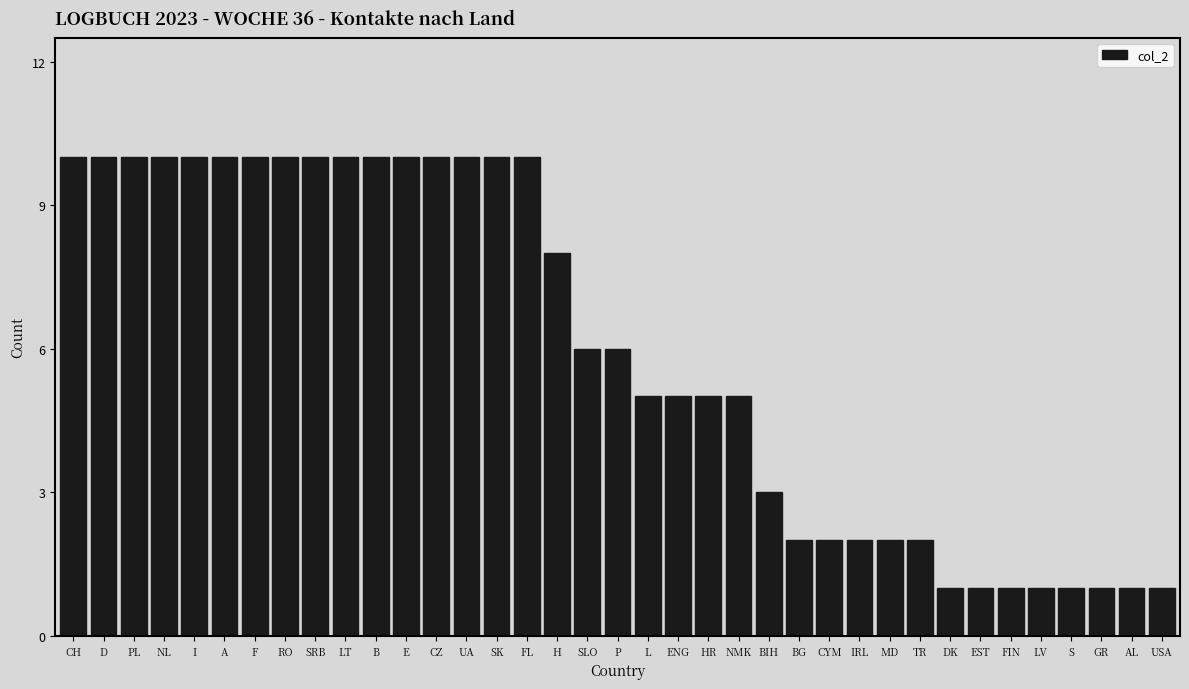

What is the difference between the maximum and minimum values?

9